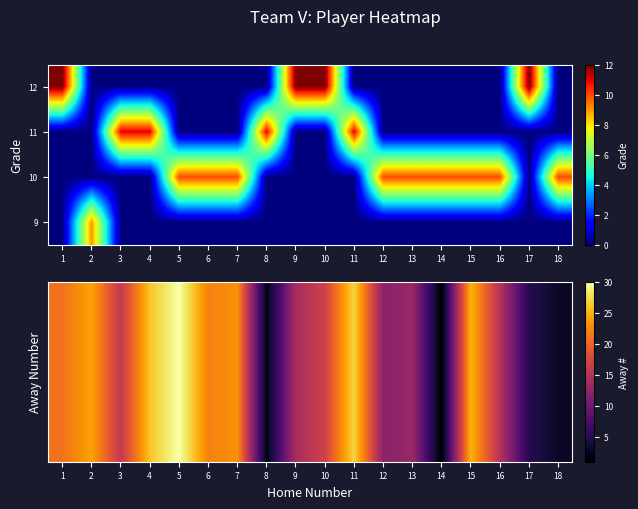

Is the value of row_1 at 3 greater than the value of row_0 at 14?

Yes